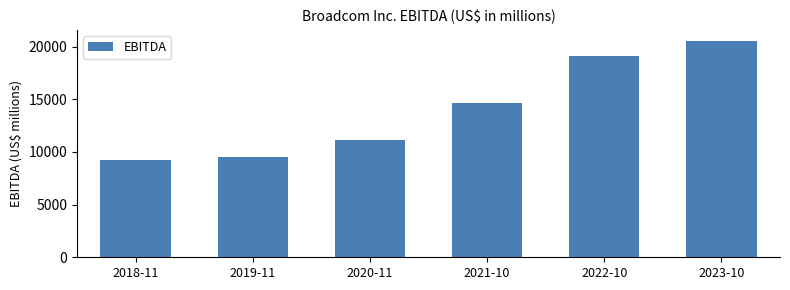

How many categories are shown in the chart?

6